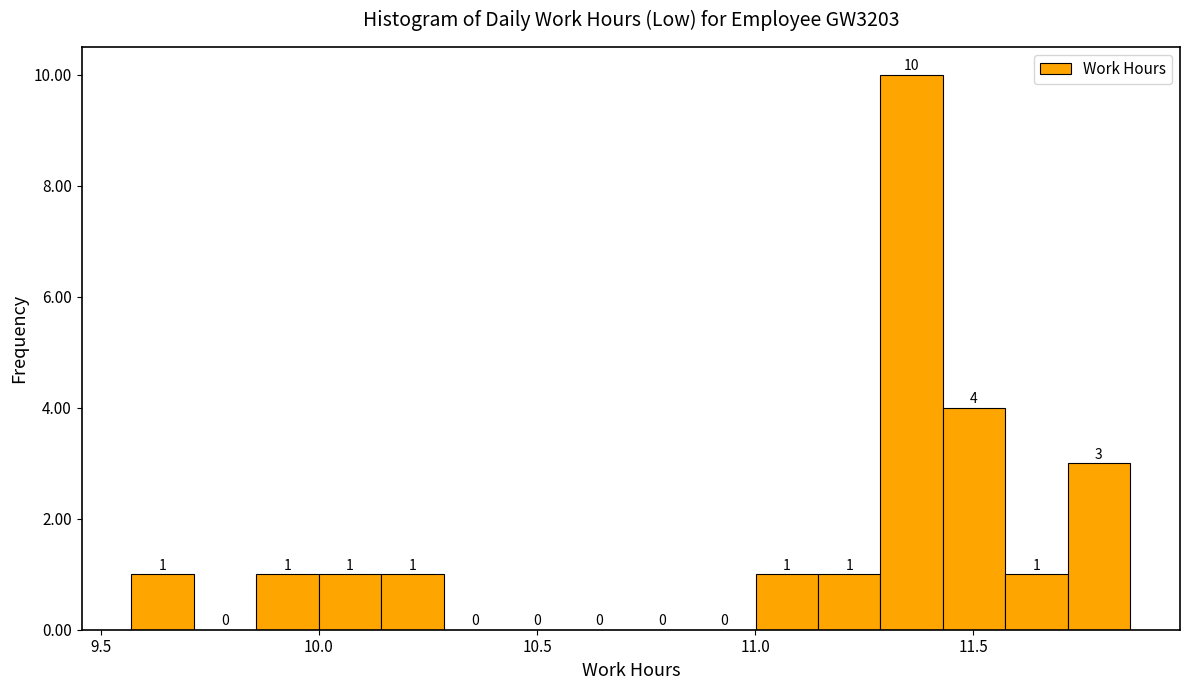

Around what value on the x-axis is the tallest bar? Give the approximate position of its centre, as read against the axis.

11.35